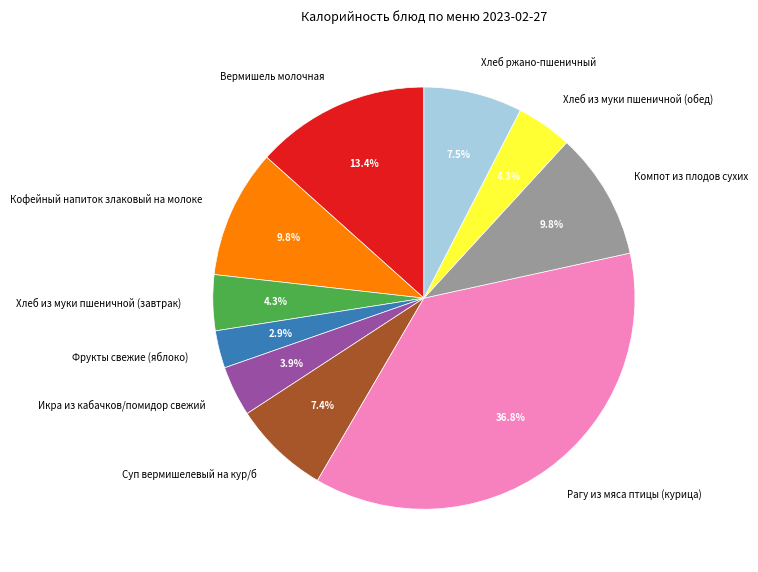

Does any single category account for the majority?

No